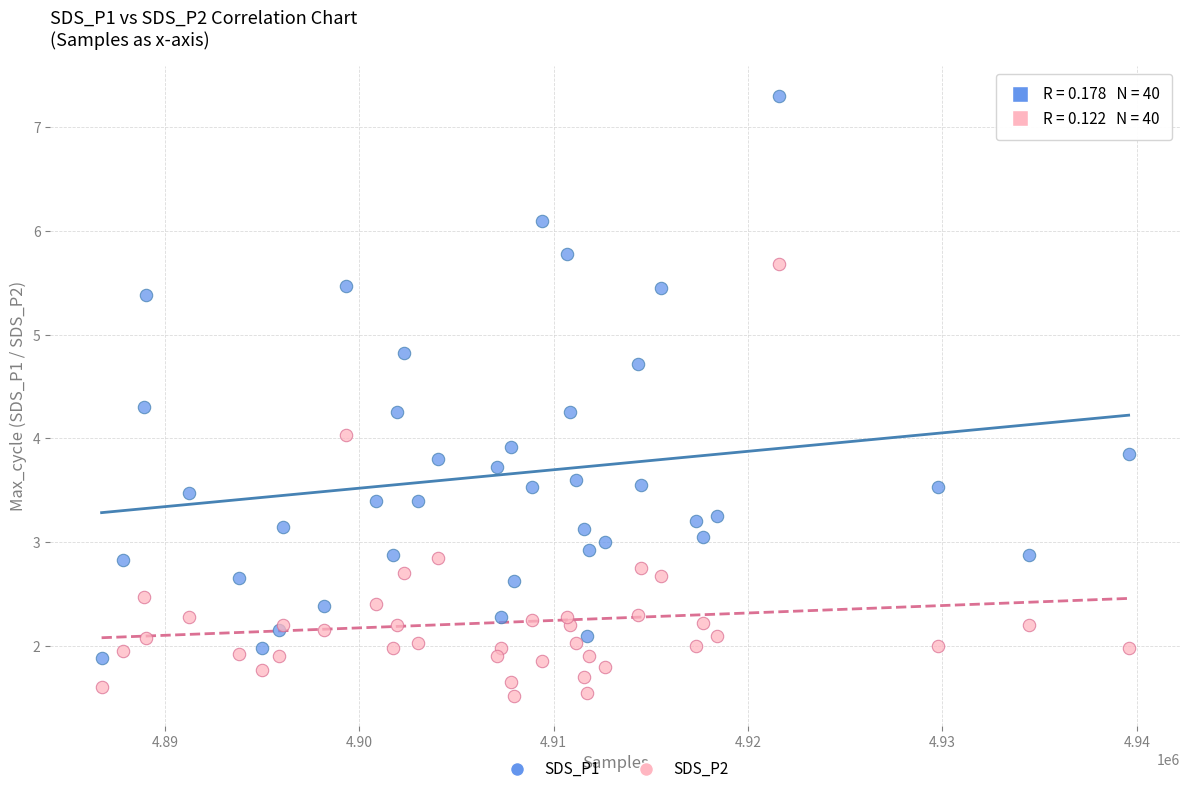

What are all the series names shown in the legend?

SDS_P1, SDS_P2